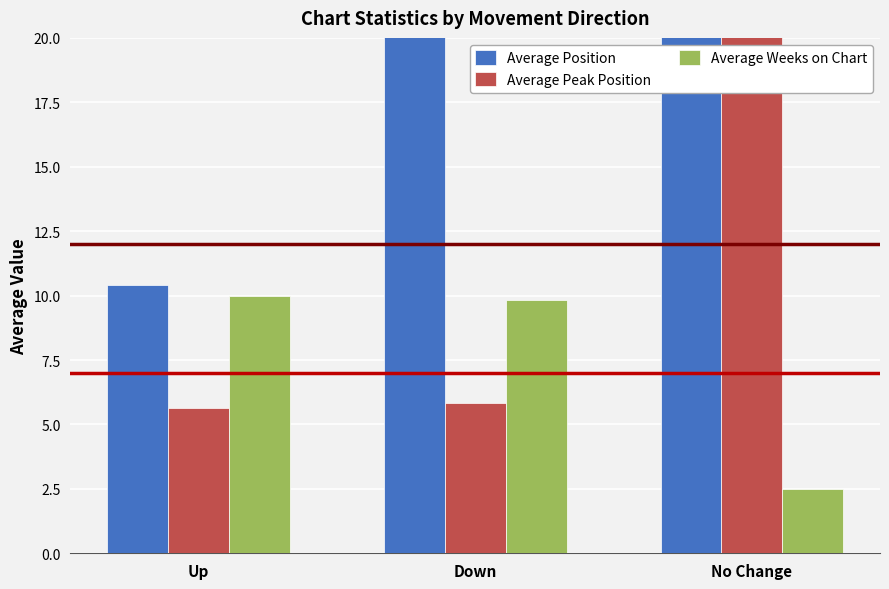

What position from the left is Down?

2